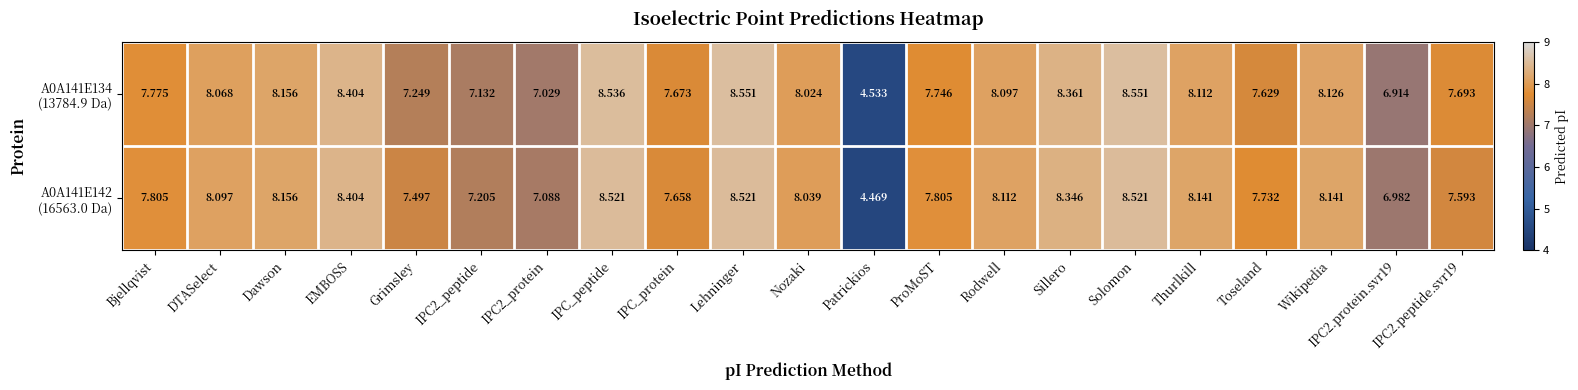

At which category is the sum across all series the highest?

Lehninger